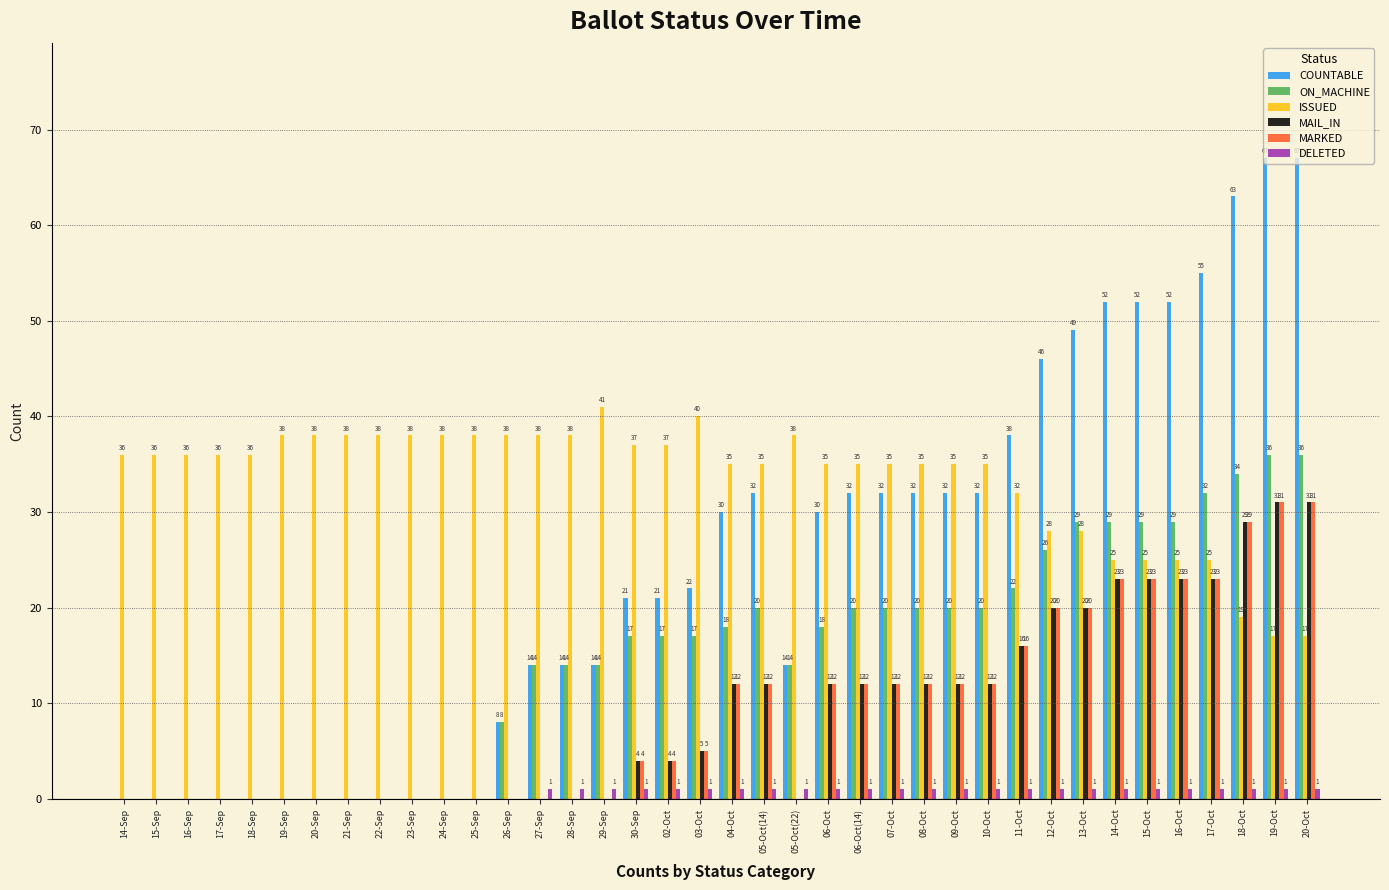

How many categories are shown in the chart?

38